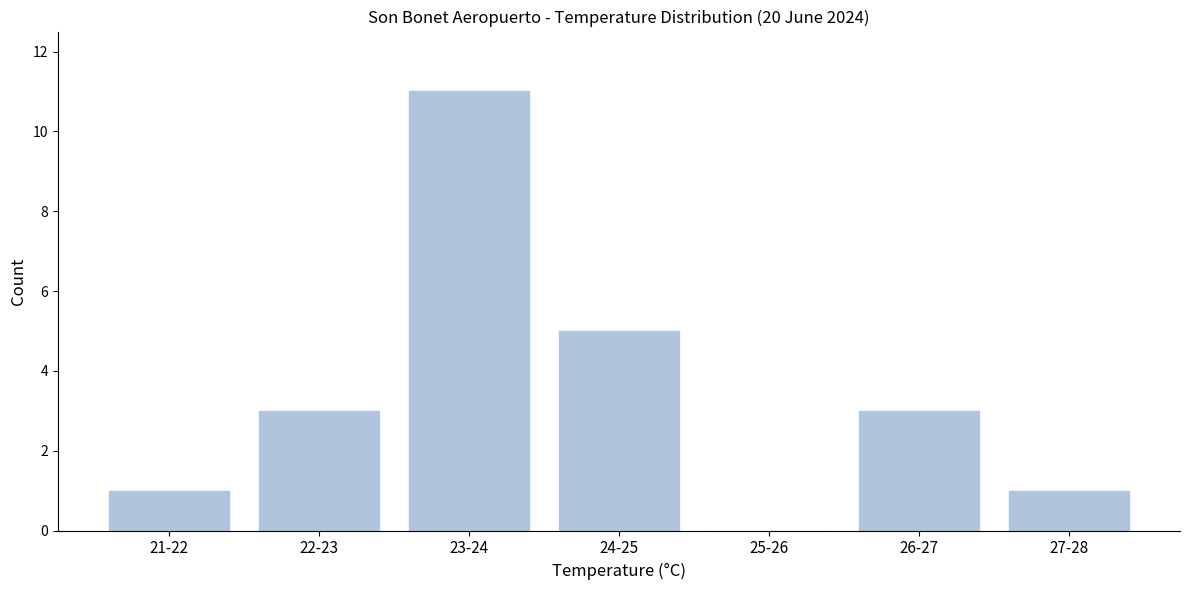

Reading right to left, what are all the values shown in this chart?

27-28=1	26-27=3	25-26=0	24-25=5	23-24=11	22-23=3	21-22=1